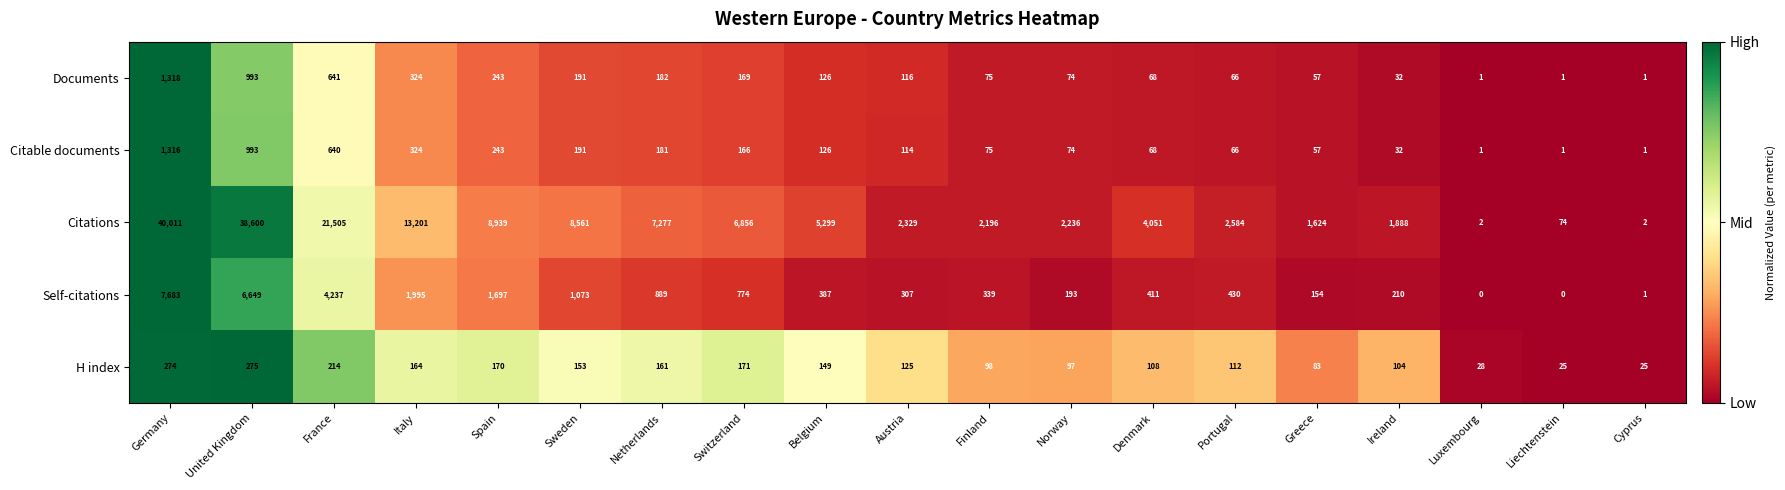

The value of H index at Finland is 38. True or false?

False